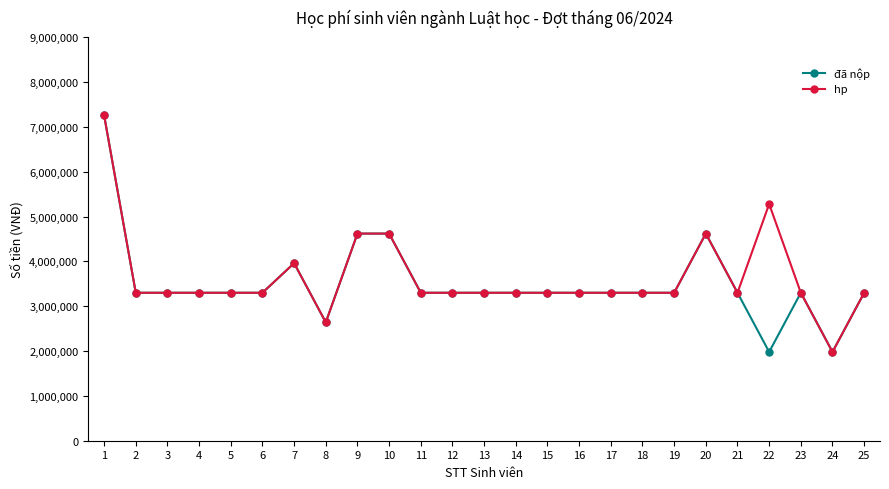

Reading left to right, extract all data points from this chart.

đã nộp: 7260000	3300000	3300000	3300000	3300000	3300000	3960000	2640000	4620000	4620000	3300000	3300000	3300000	3300000	3300000	3300000	3300000	3300000	3300000	4620000	3300000	1980000	3300000	1980000	3300000
hp: 7260000	3300000	3300000	3300000	3300000	3300000	3960000	2640000	4620000	4620000	3300000	3300000	3300000	3300000	3300000	3300000	3300000	3300000	3300000	4620000	3300000	5280000	3300000	1980000	3300000